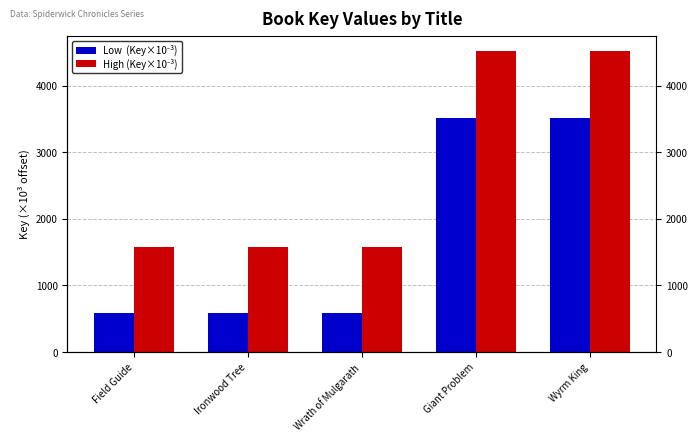

How many bars are there in total?

10